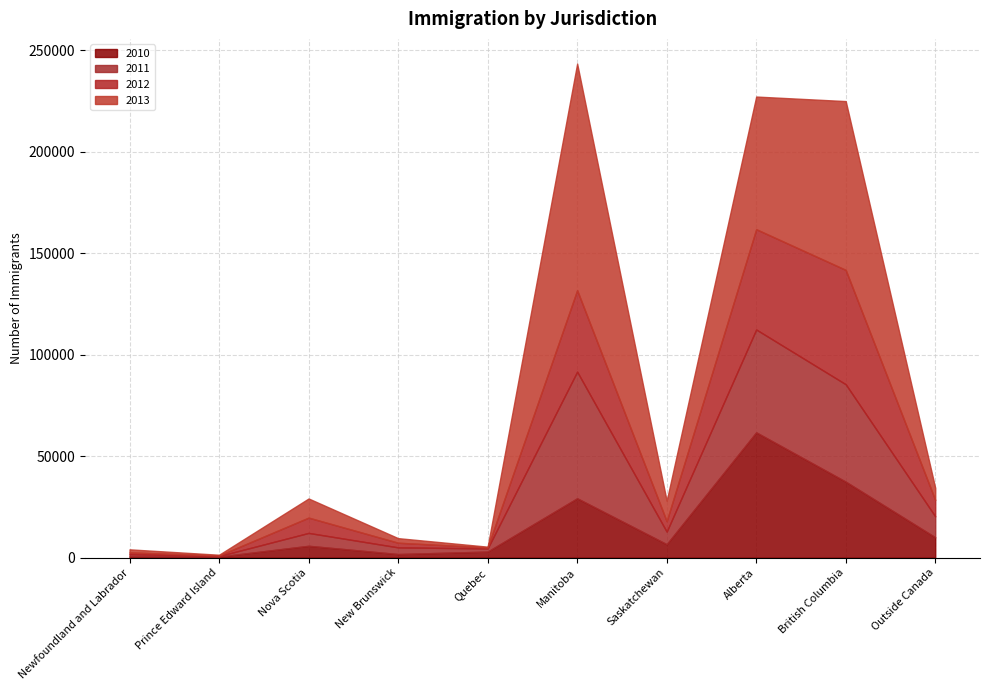

Where do 2011 and 2010 first cross each other?

Newfoundland and Labrador and Prince Edward Island